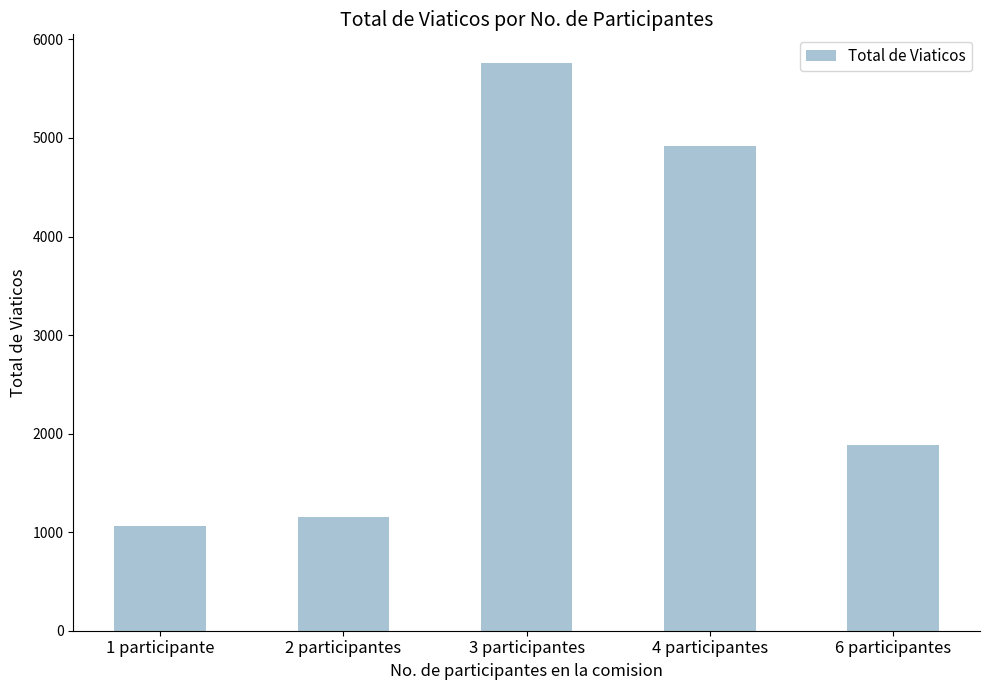

The chart shows a value of 1885.0 at 6 participantes. True or false?

True